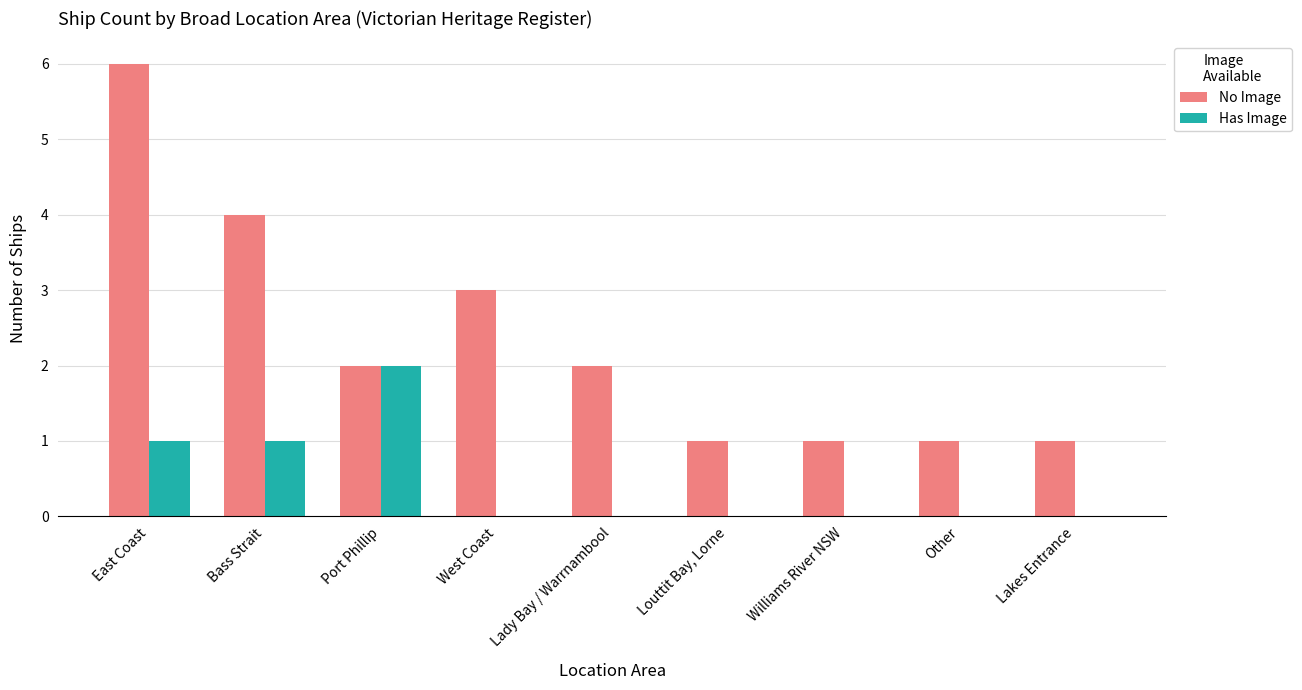

Does the chart contain stacked bars?

No